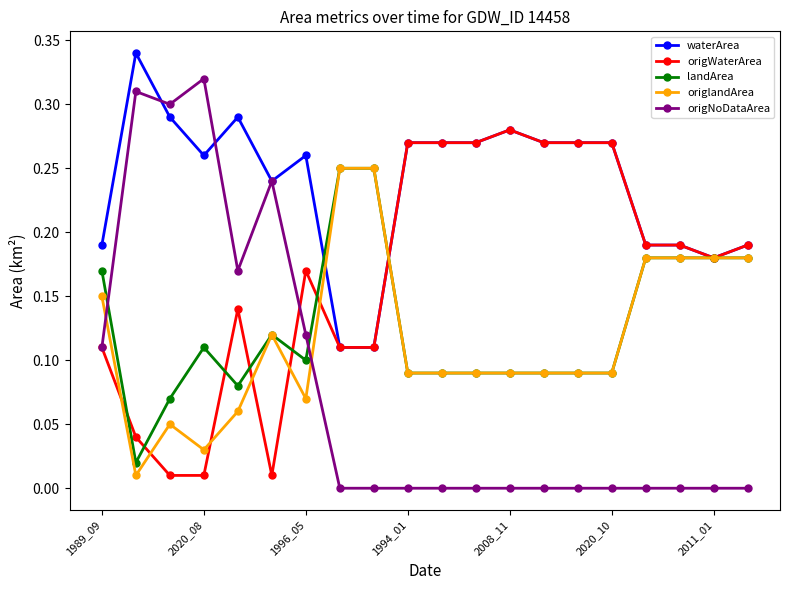

Which series has the largest range (max minus min)?

origNoDataArea